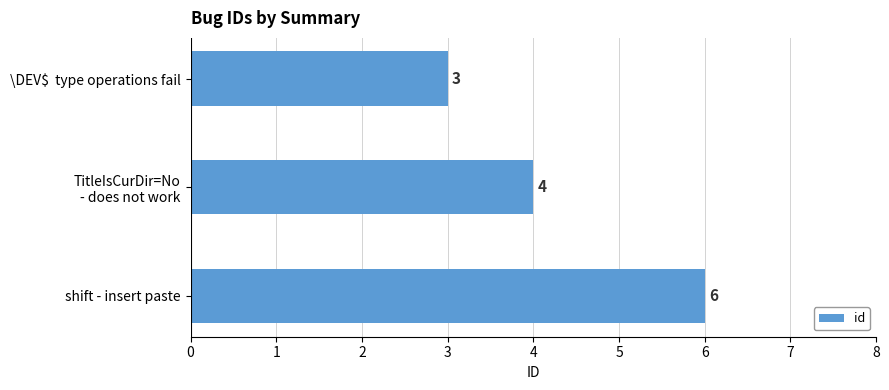

The value at \DEV\$  type operations fail is 5. True or false?

False